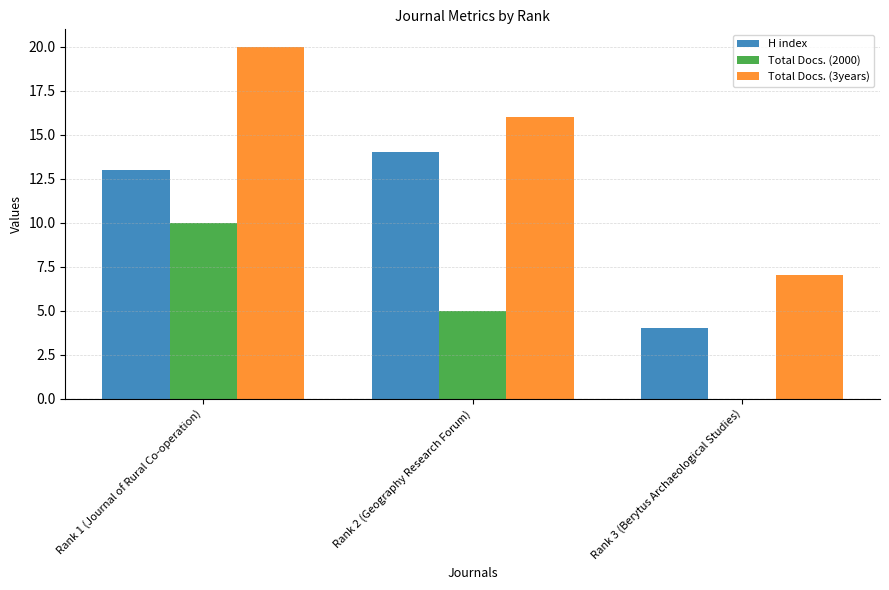

What is the sum of all Total Docs. (2000) values?

15